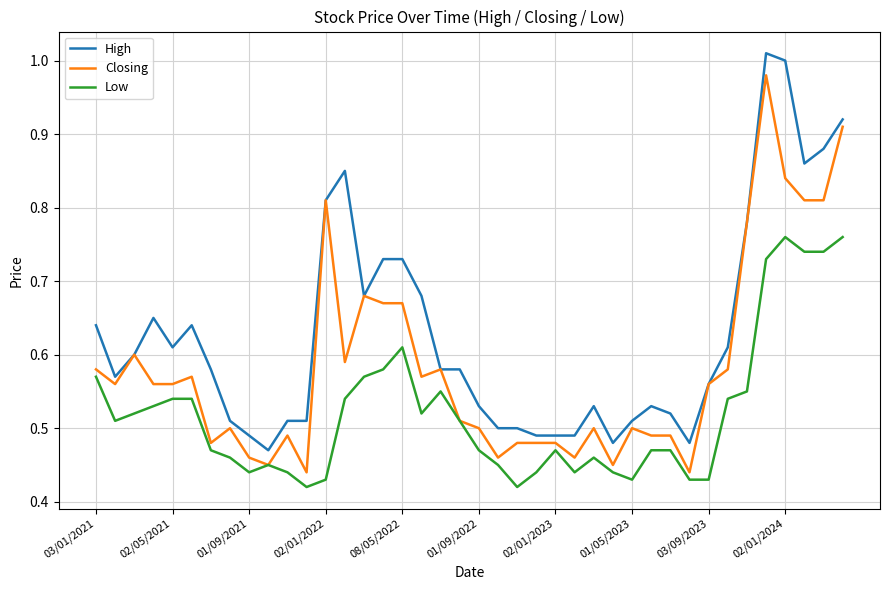

Is this an area chart (filled region under the line)?

No